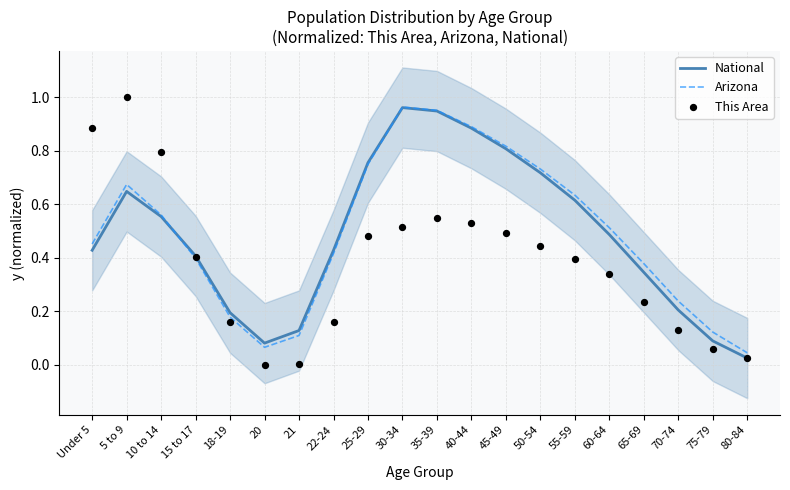

At which category is the sum across all series the highest?

35-39